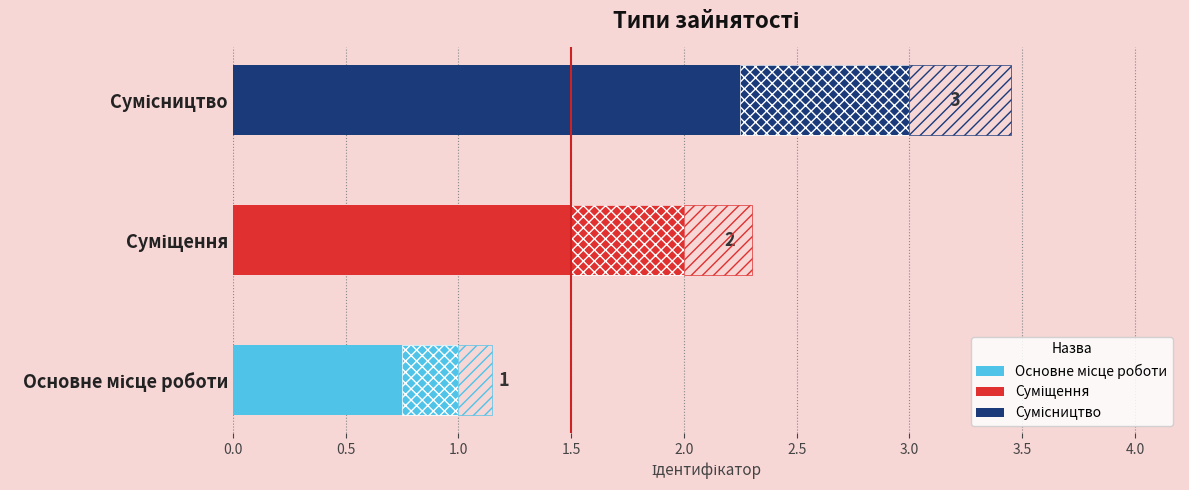

Which label corresponds to the smallest value in the chart?

Основне місце роботи